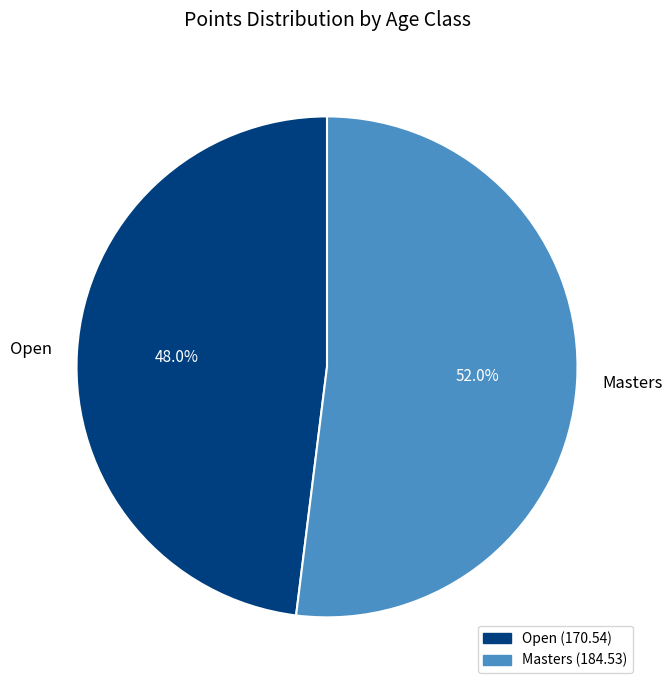

Is it true that Open is 61% of the pie?

False